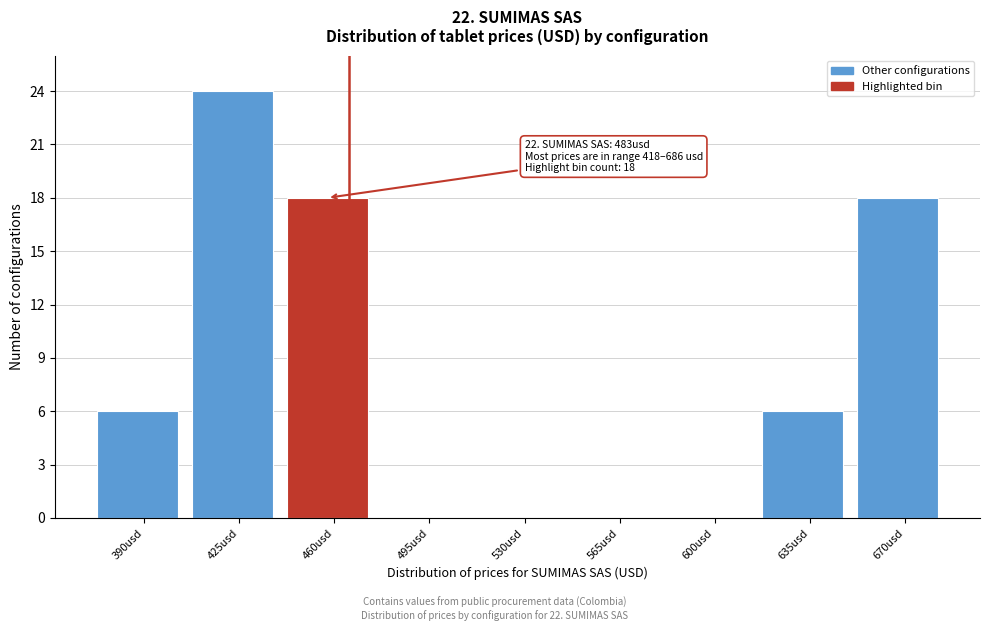

Reading left to right, transcribe all the data shown in this chart.

390usd=6	425usd=24	460usd=18	495usd=0	530usd=0	565usd=0	600usd=0	635usd=6	670usd=18